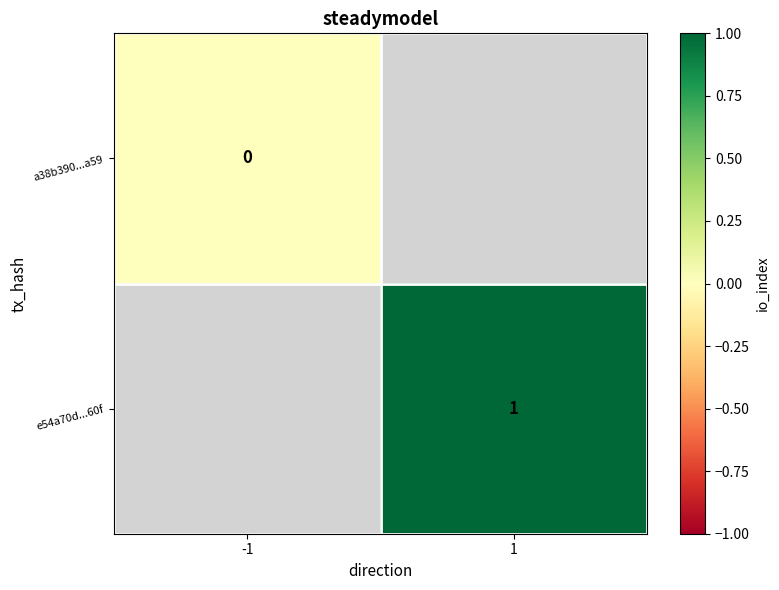

The value of e54a70d...60f at 1 is 1. True or false?

True